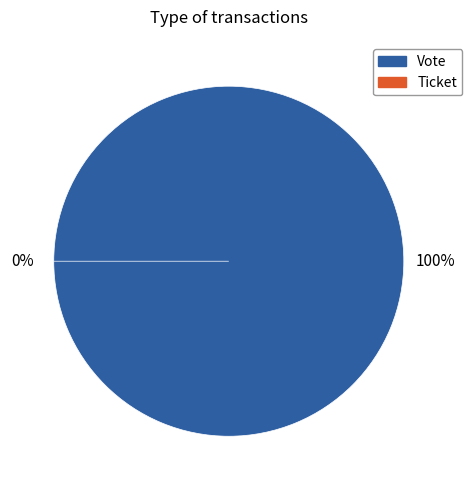

Which category has the smallest portion of the pie?

Ticket